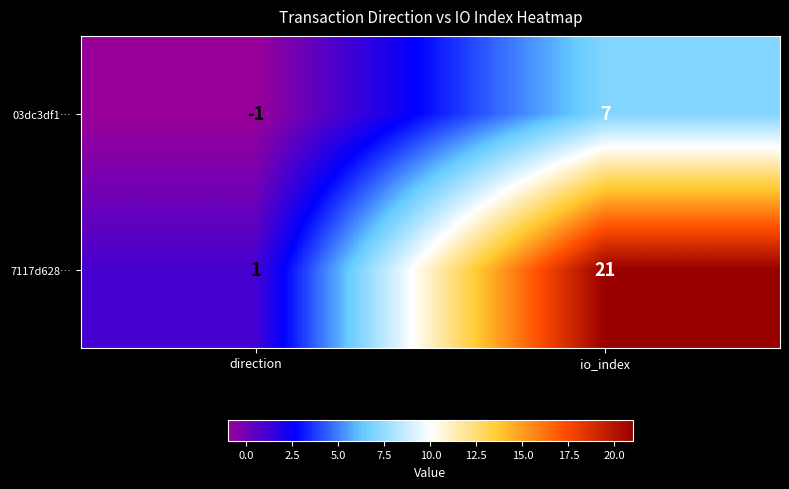

Reading left to right, what are all the values shown in this chart?

03dc3df1…: direction=-1	io_index=7
7117d628…: direction=1	io_index=21